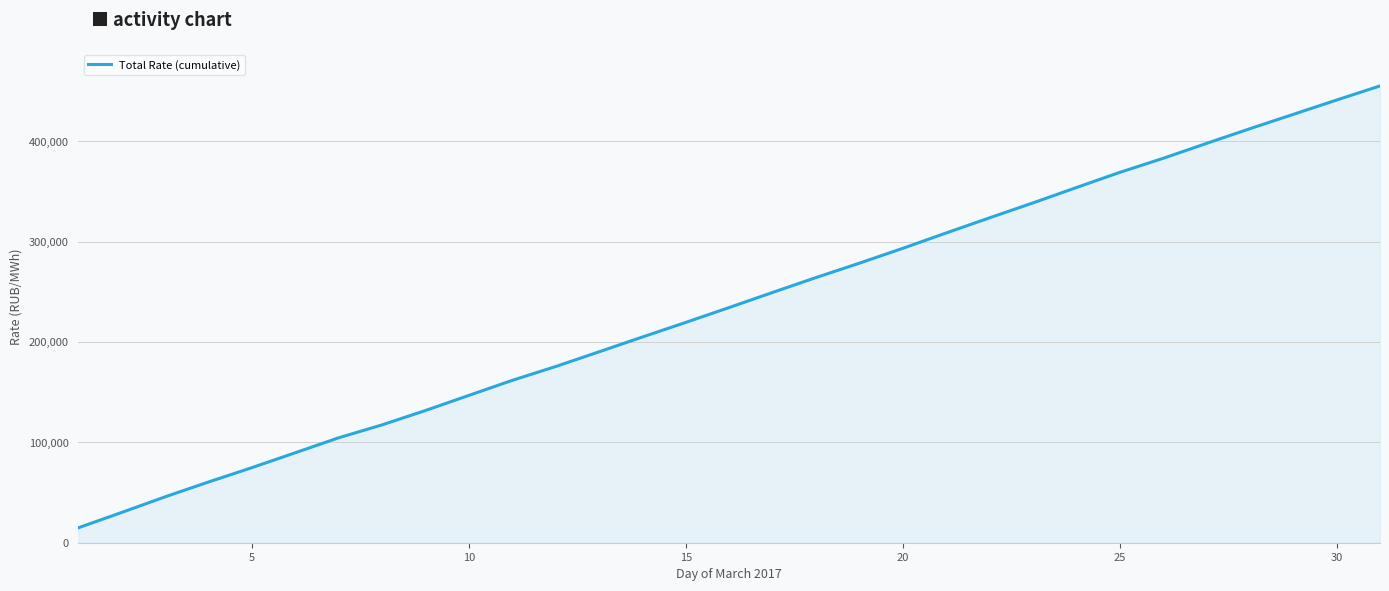

Count the number of categories in the chart.

31